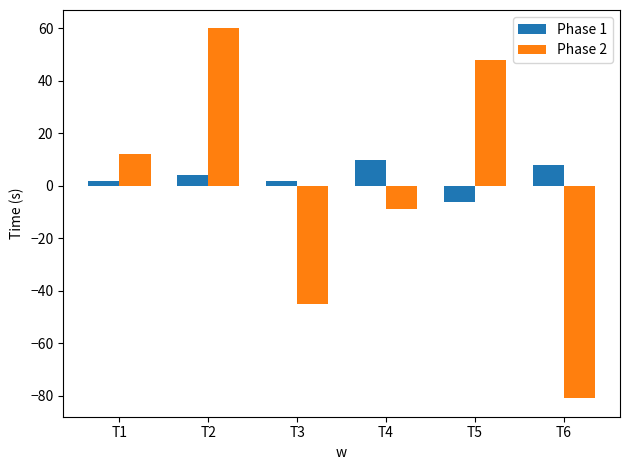

Which category has the lowest value in the Phase 1 series?

T5